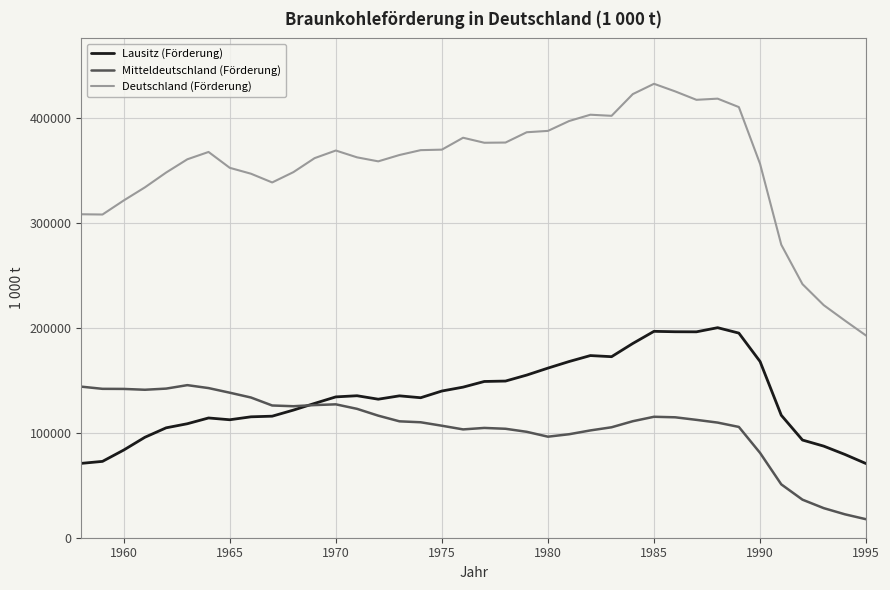

Which series has the largest range (max minus min)?

Deutschland (Förderung)